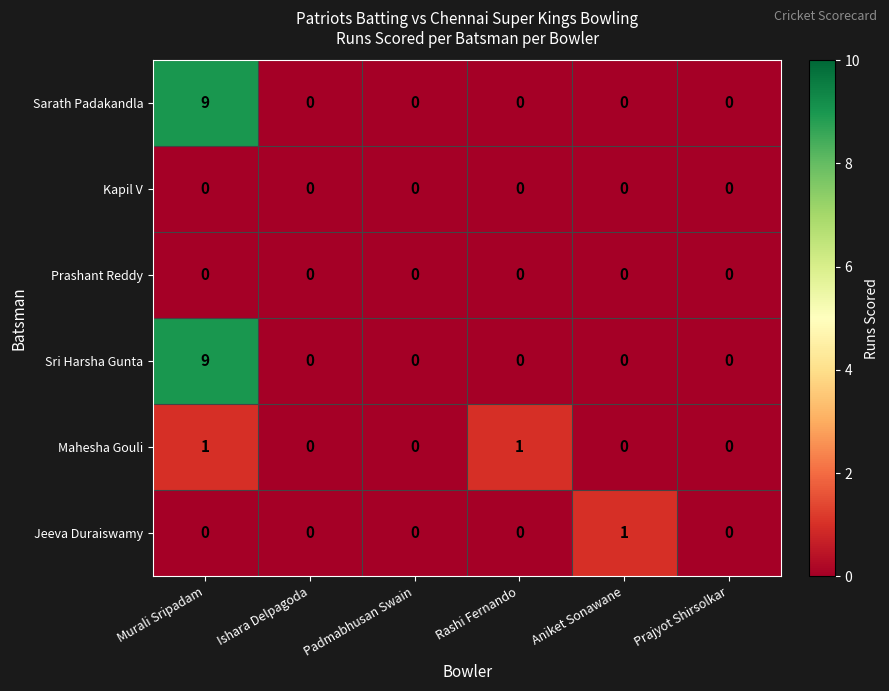

Is it true that Jeeva Duraiswamy equals 1 at Padmabhusan Swain?

False